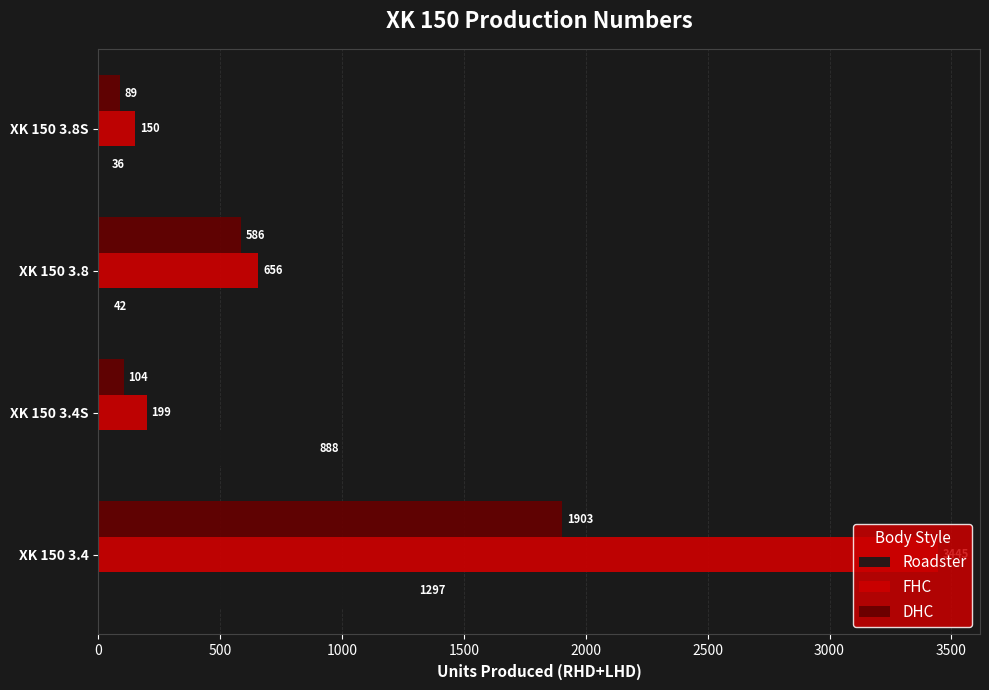

What is the smallest value displayed?

36